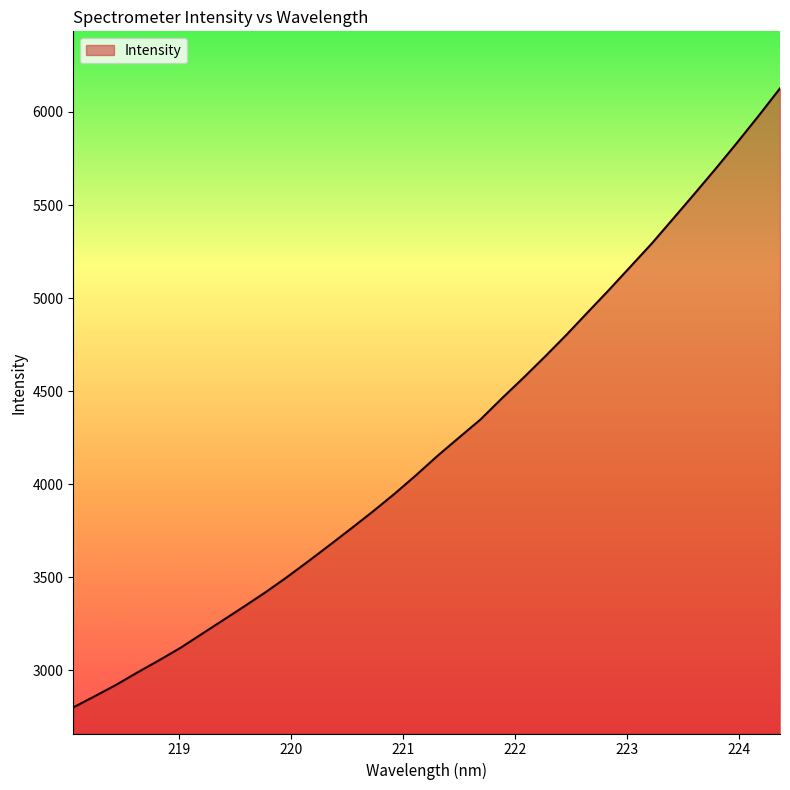

What is the difference between the maximum and minimum values?

3325.2